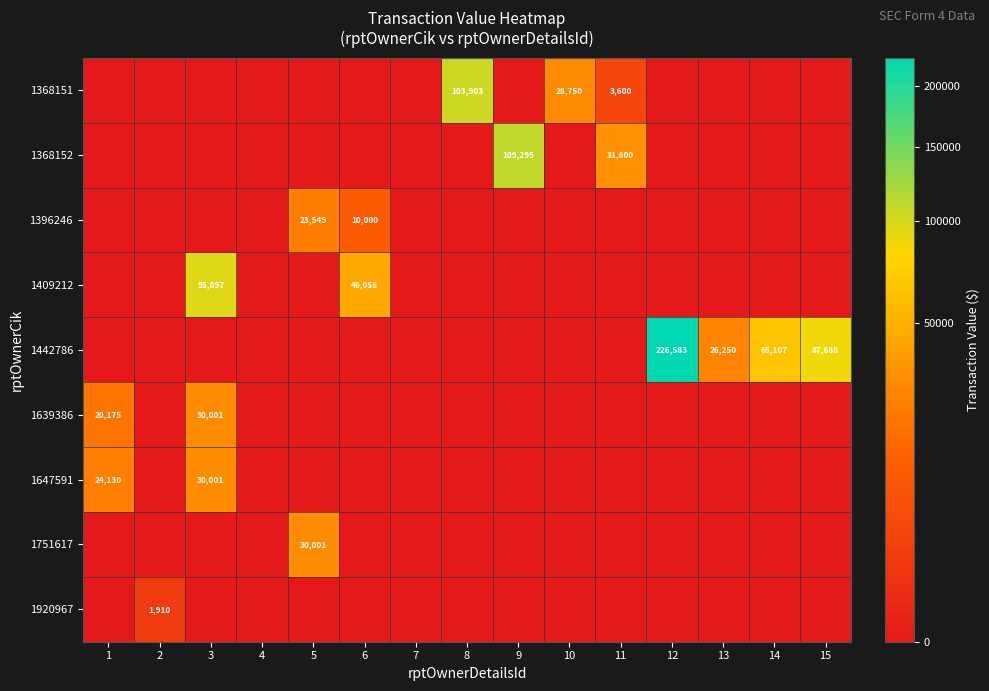

The 1409212 series shows 152601 at 3. True or false?

False